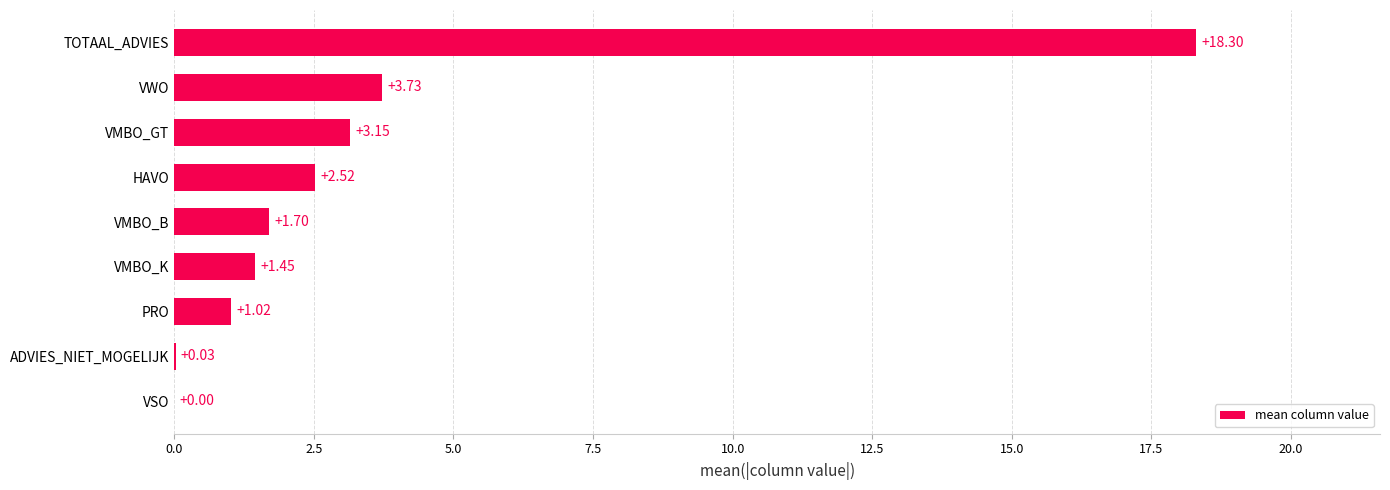

How many series are shown in this chart?

1